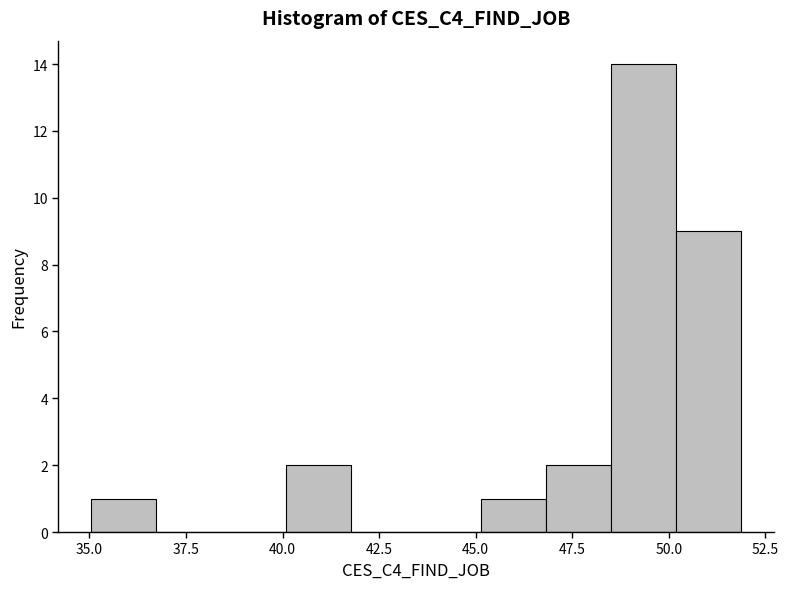

Around what value on the x-axis is the tallest bar? Give the approximate position of its centre, as read against the axis.

49.5